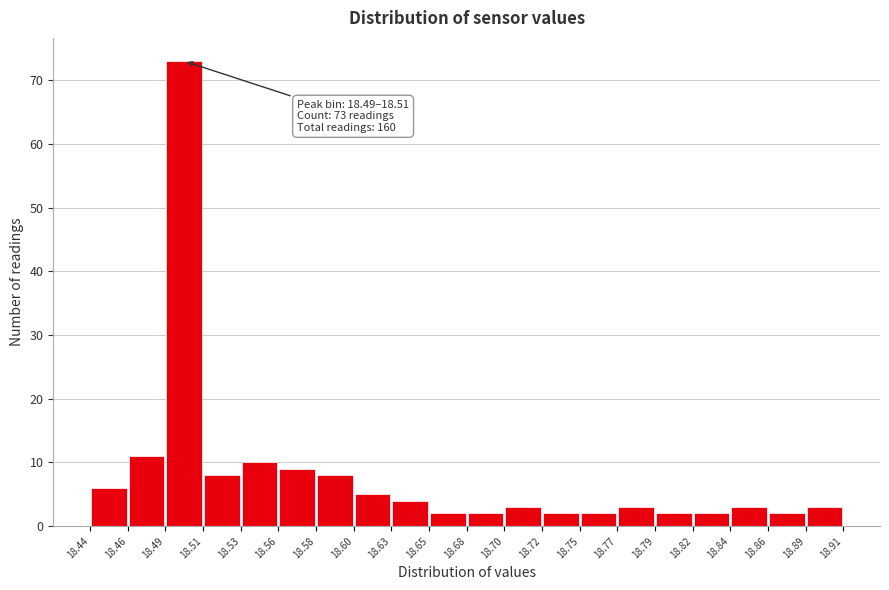

Which range on the x-axis has the tallest bar?

18.49 to 18.51